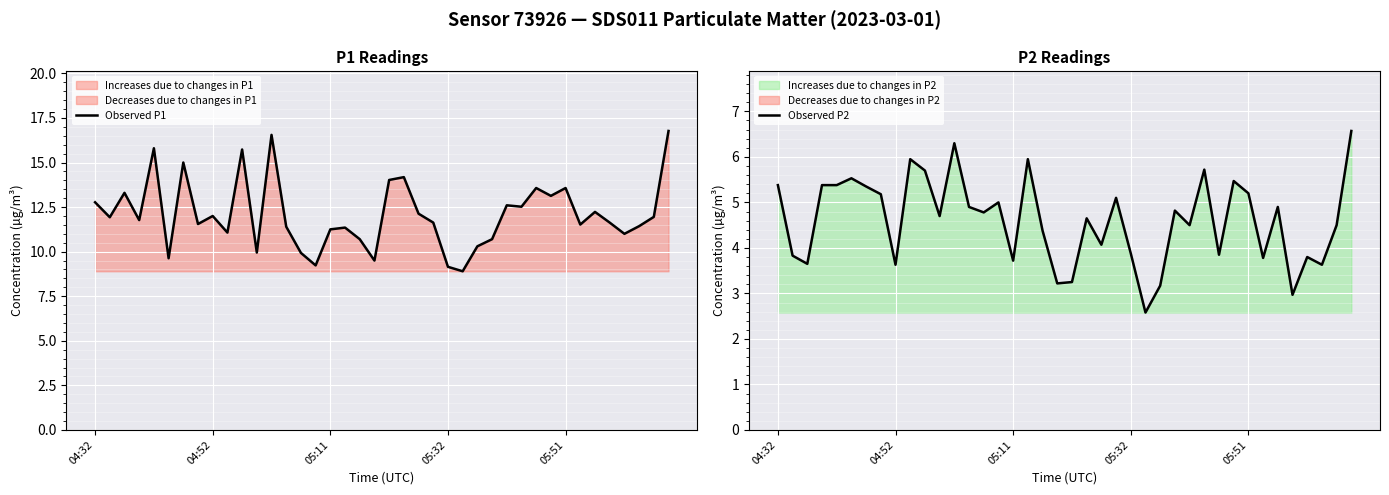

Reading right to left, list all the values displayed in this chart.

Observed P1: 16.8	11.9	11.4	11.0	11.6	12.2	11.5	13.6	13.1	13.6	12.5	12.6	10.7	10.3	8.9	9.2	11.6	12.1	14.2	14.0	9.5	10.7	11.3	11.2	9.2	9.9	11.4	16.6	9.9	15.7	11.1	12.0	11.6	15.0	9.6	15.8	11.8	13.3	11.9	12.8
Observed P2: 6.6	4.5	3.6	3.8	3.0	4.9	3.8	5.2	5.5	3.9	5.7	4.5	4.8	3.2	2.6	3.9	5.1	4.1	4.7	3.2	3.2	4.4	6.0	3.7	5.0	4.8	4.9	6.3	4.7	5.7	6.0	3.6	5.2	5.3	5.5	5.4	5.4	3.6	3.8	5.4